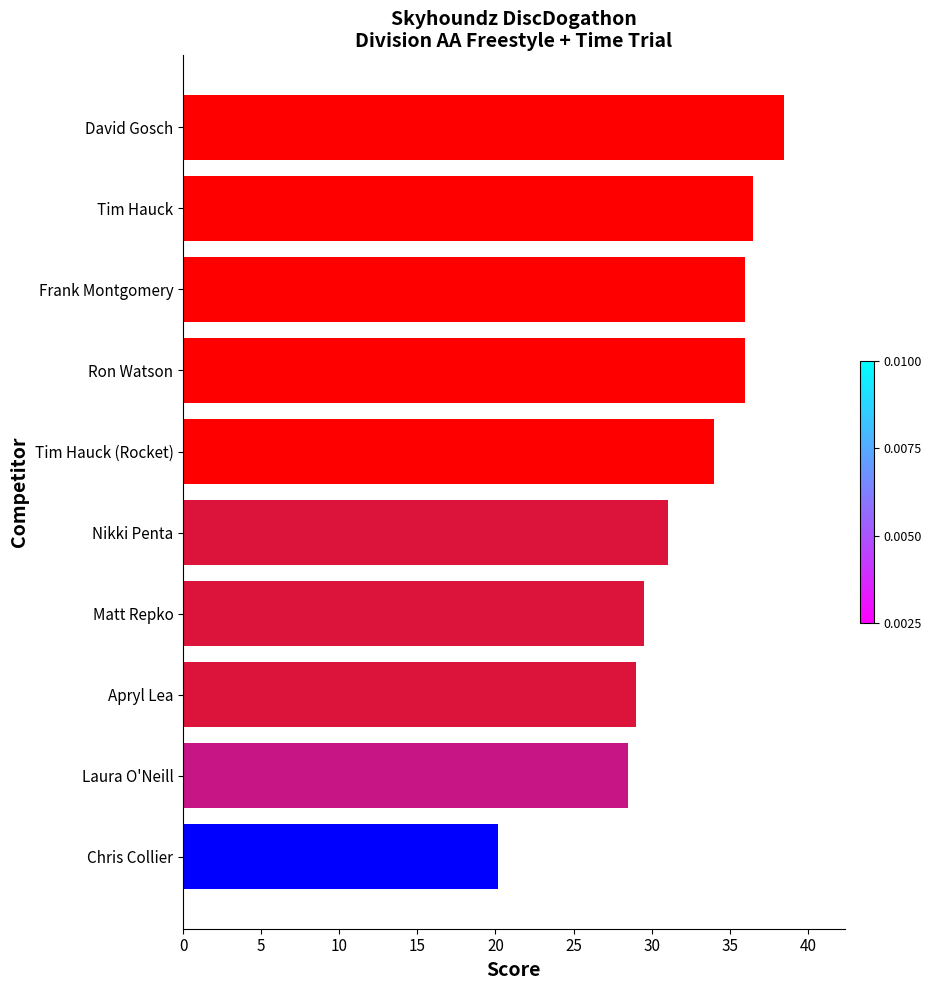

How many categories are shown in the chart?

10